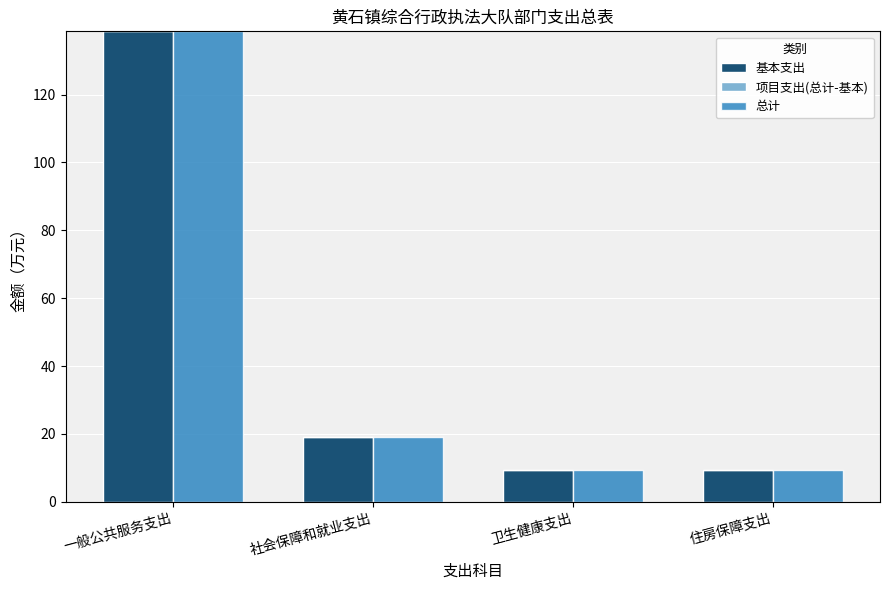

True or false: 基本支出 has a value of 32.1 at 社会保障和就业支出.

False